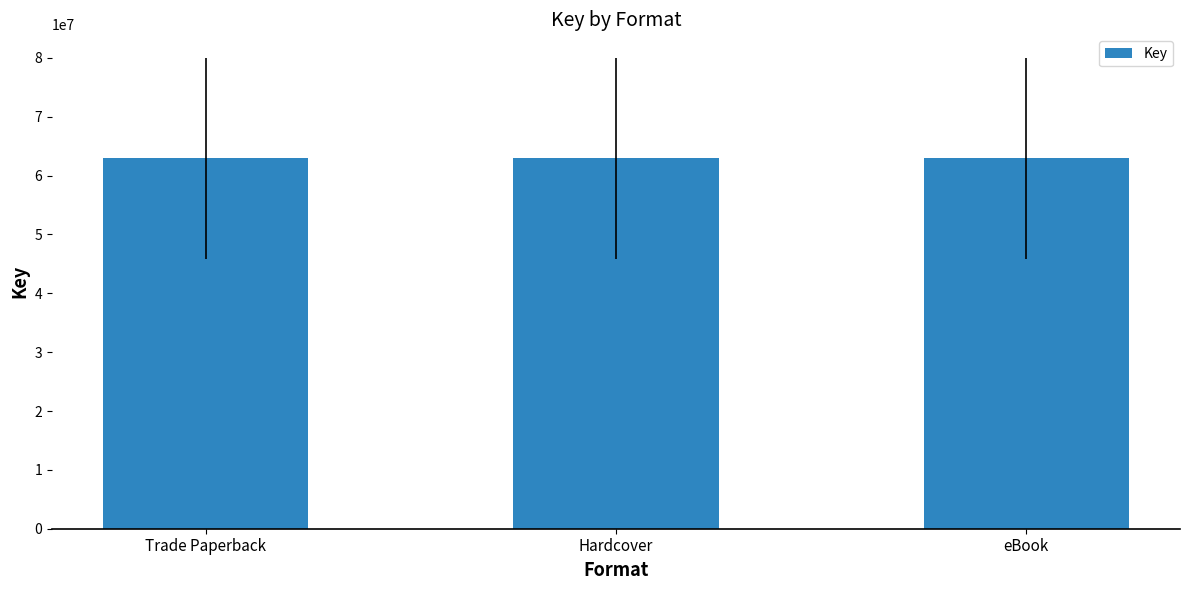

Reading left to right, what are all the values shown in this chart?

Trade Paperback=80002568	Hardcover=80002568	eBook=80002568	Trade Paperback=45842728	Hardcover=45842728	eBook=45842728